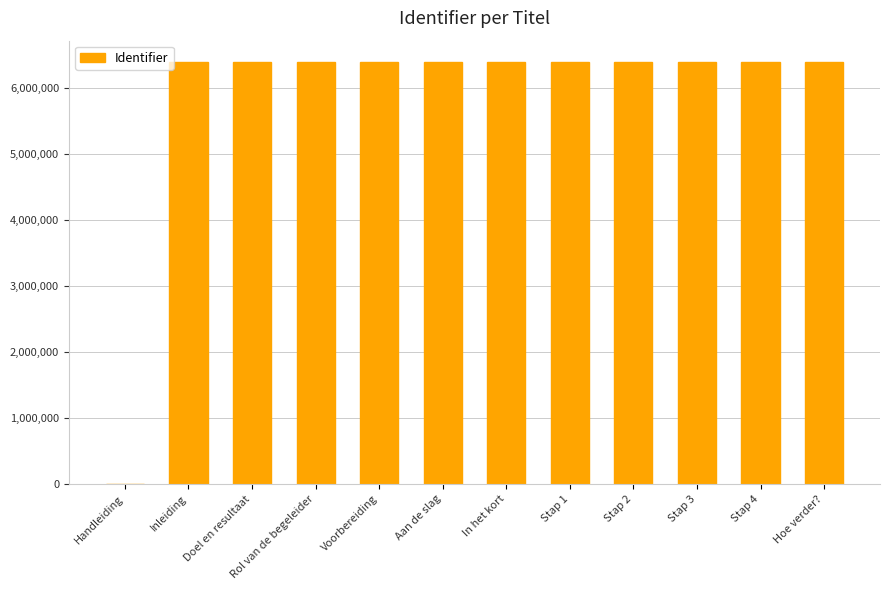

What is the maximum value shown in the chart?

6401245